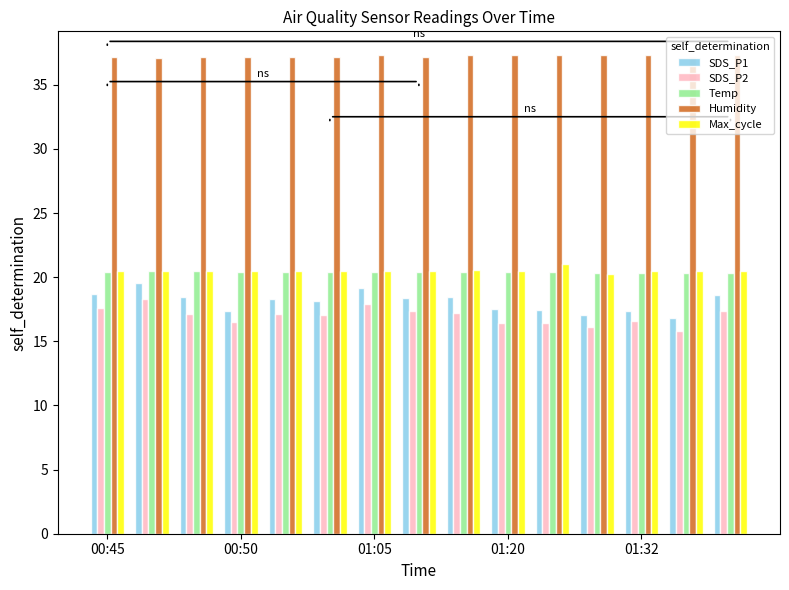

What is the sum of all Humidity values?

558.6